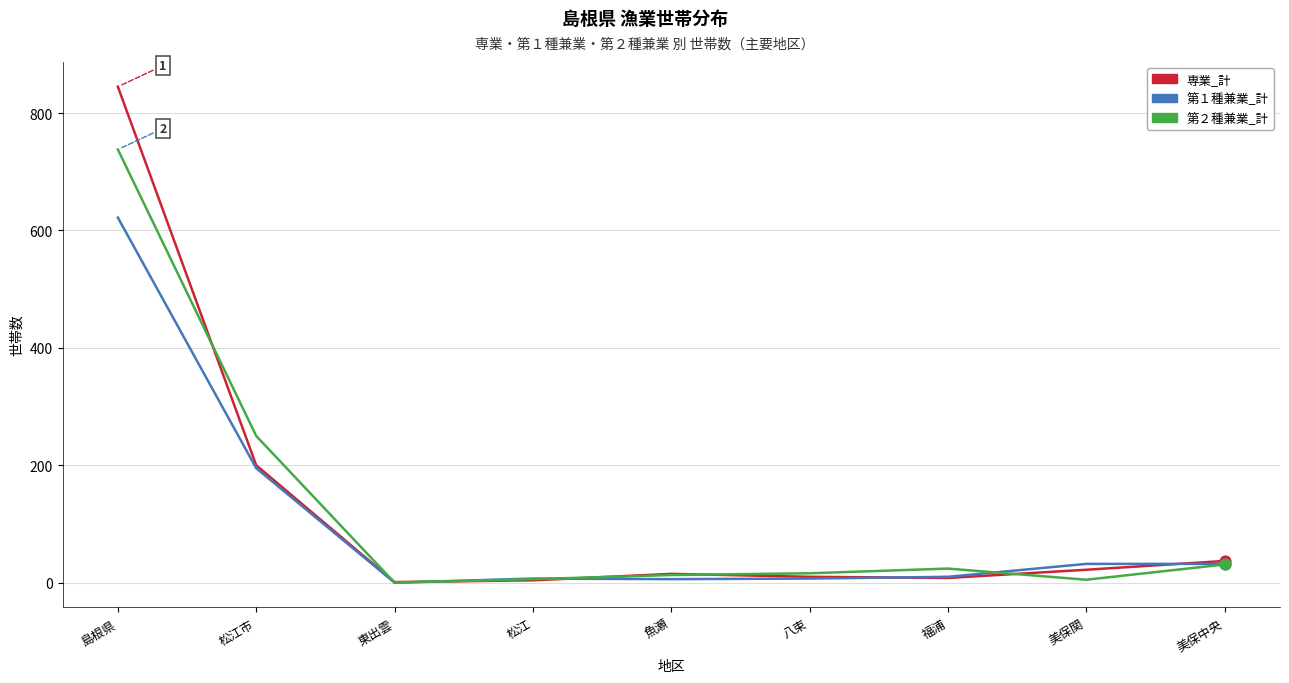

Is the value of 第２種兼業_計 at 松江市 greater than the value of 第１種兼業_計 at 魚瀬?

Yes